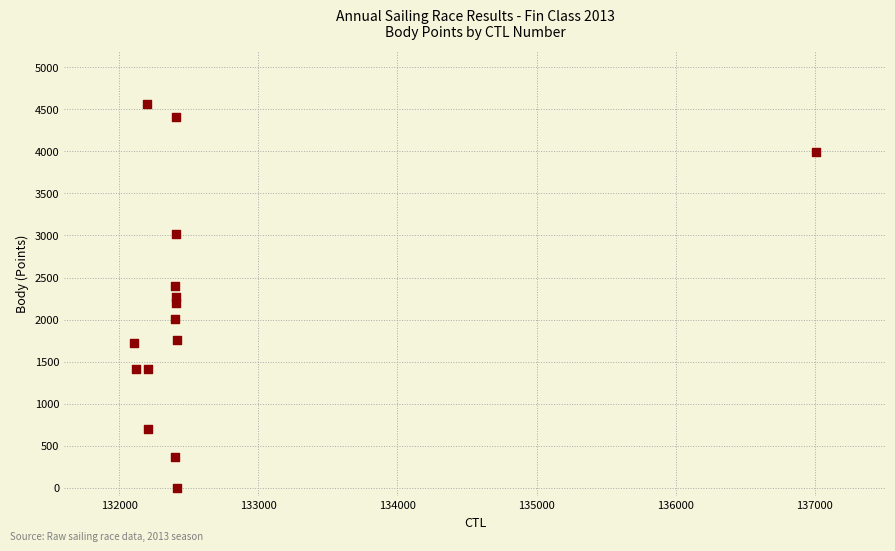

What is the range of X values (max minus min)?

4906